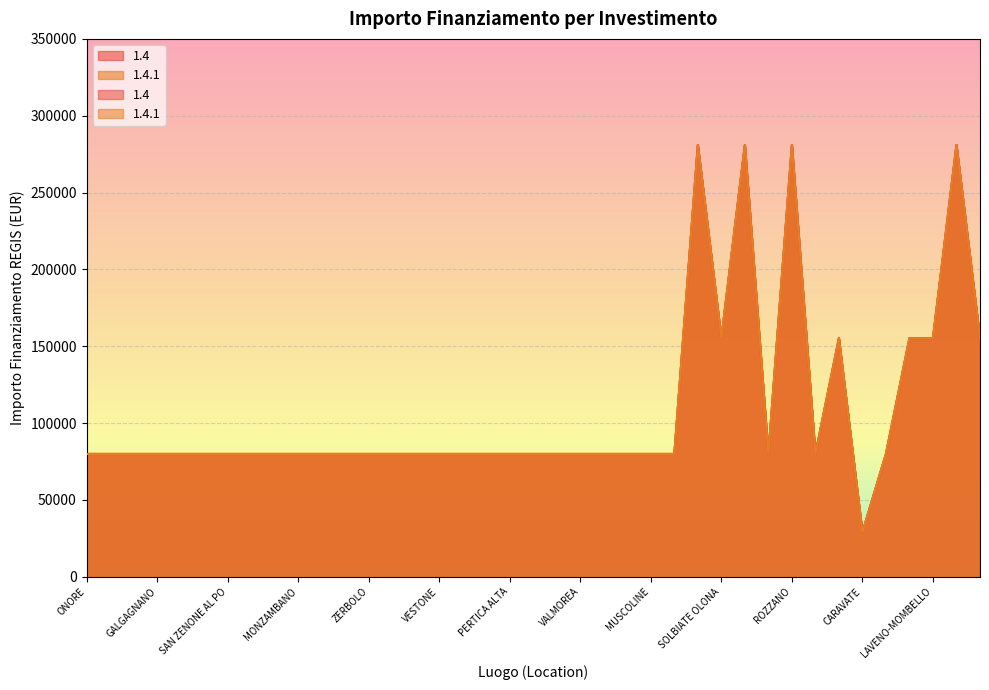

The value of 1.4.1 at GALGAGNANO is 143284. True or false?

False